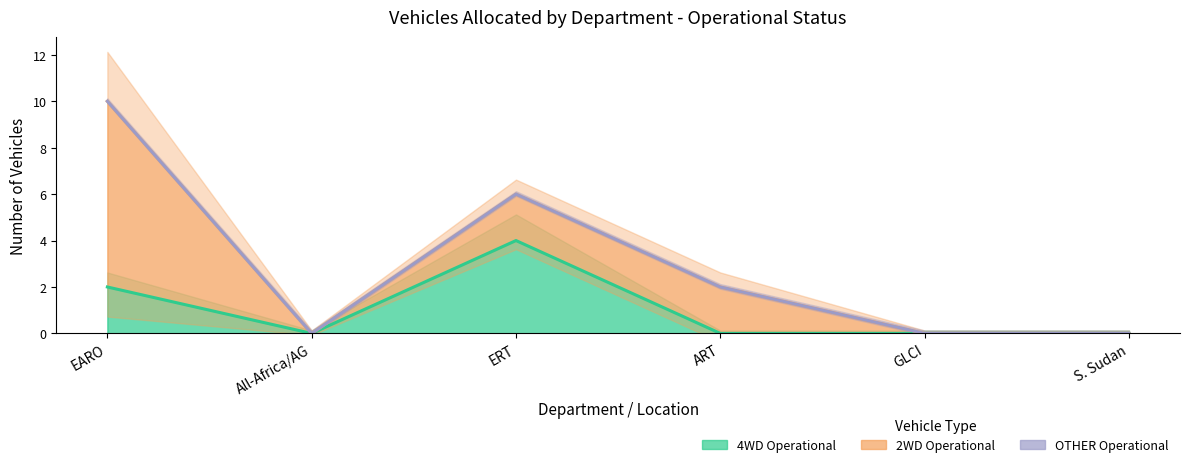

The OTHER Operational series shows 0 at S. Sudan. True or false?

True